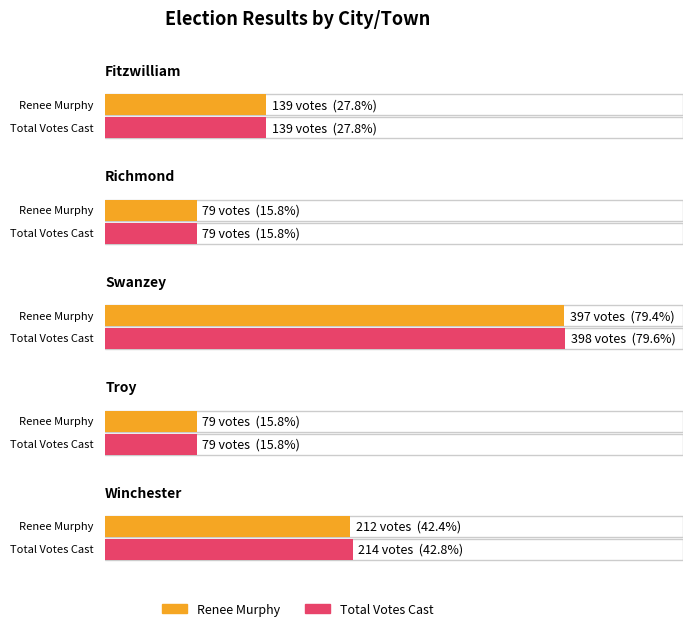

What is the label of the 4th bar from the right?

Richmond